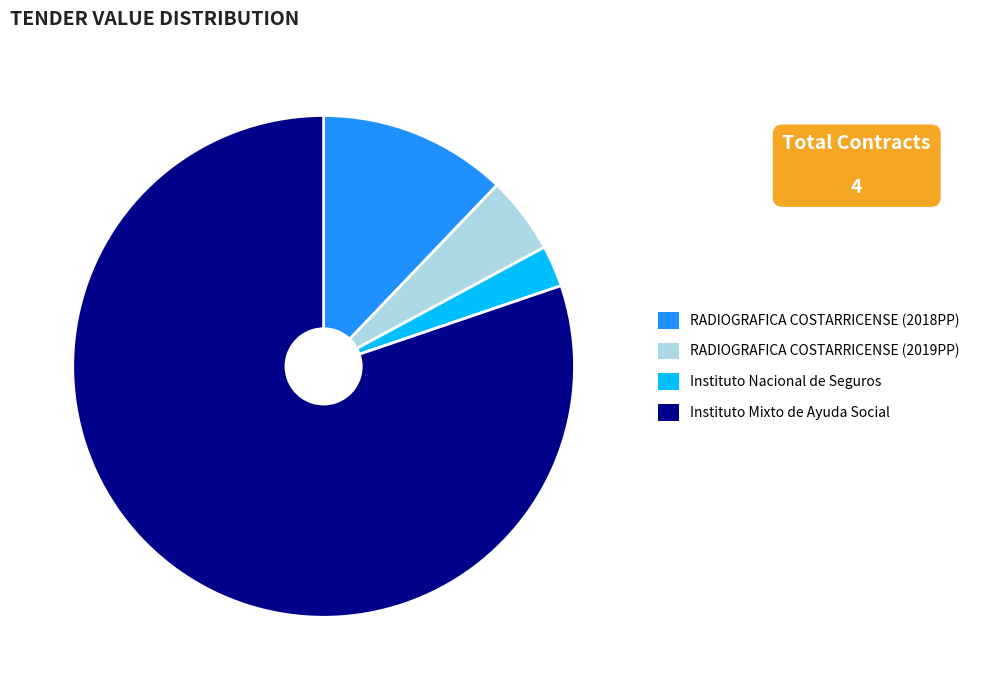

Rank the categories by value from highest to lowest.

Instituto Mixto de Ayuda Social, RADIOGRAFICA COSTARRICENSE (2018PP), RADIOGRAFICA COSTARRICENSE (2019PP), Instituto Nacional de Seguros